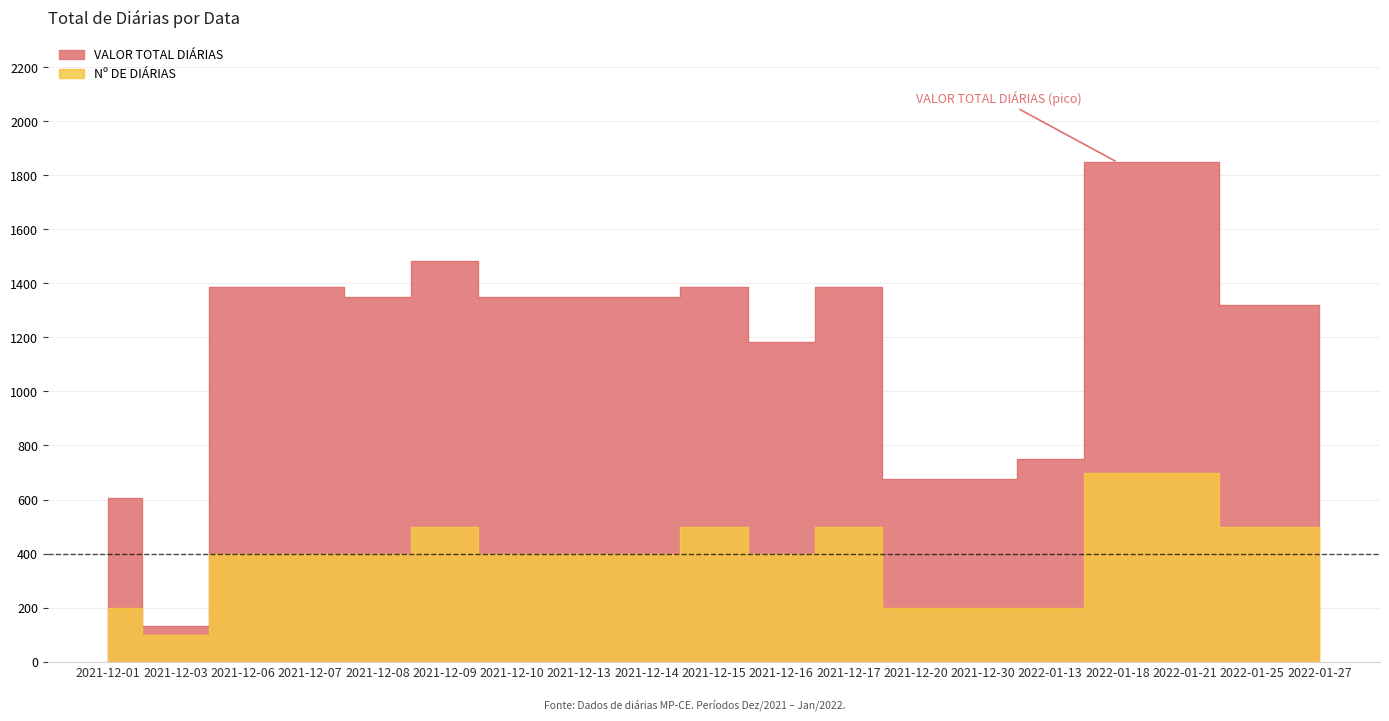

Between 2022-01-25 and 2021-12-15, which is larger?

2021-12-15